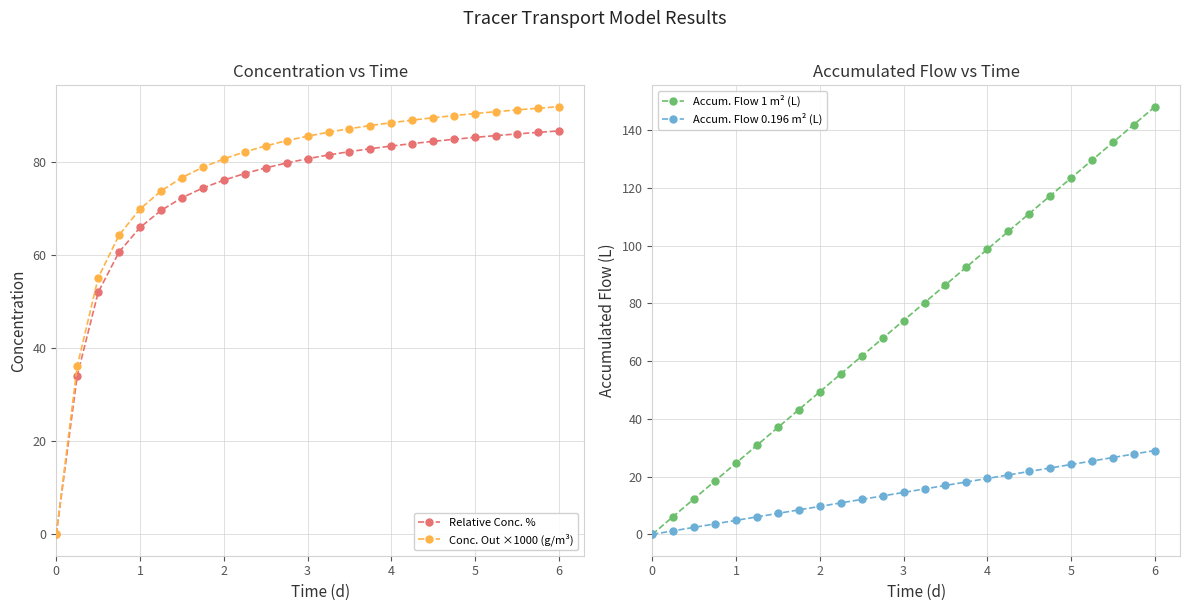

What is the sum of all Accum. Flow 0.196 m² (L) values?

362.8